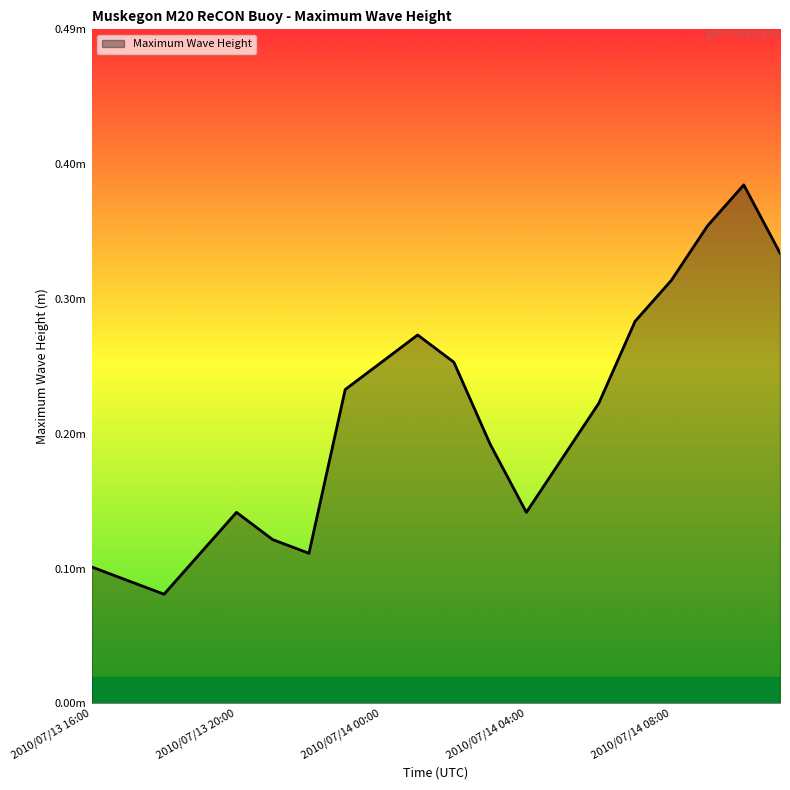

Does the chart have visible grid lines?

No